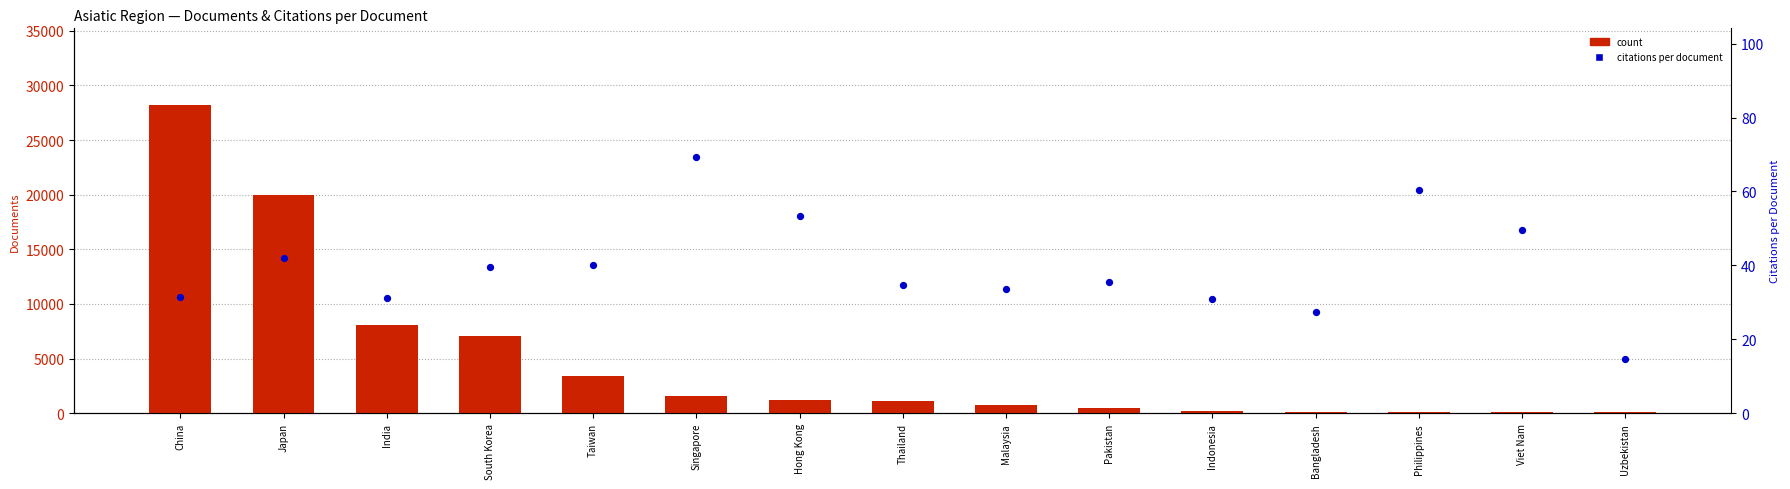

Which series reaches the minimum Y coordinate?

citations per document